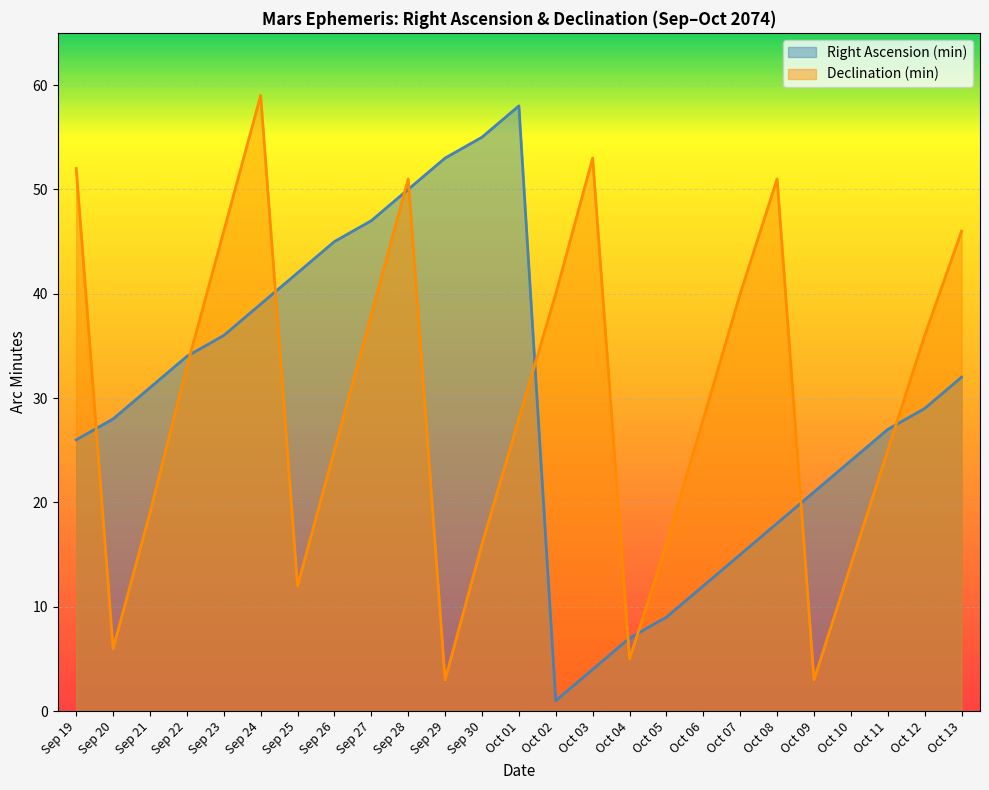

At which category does the chart reach its peak across all series?

Sep 24